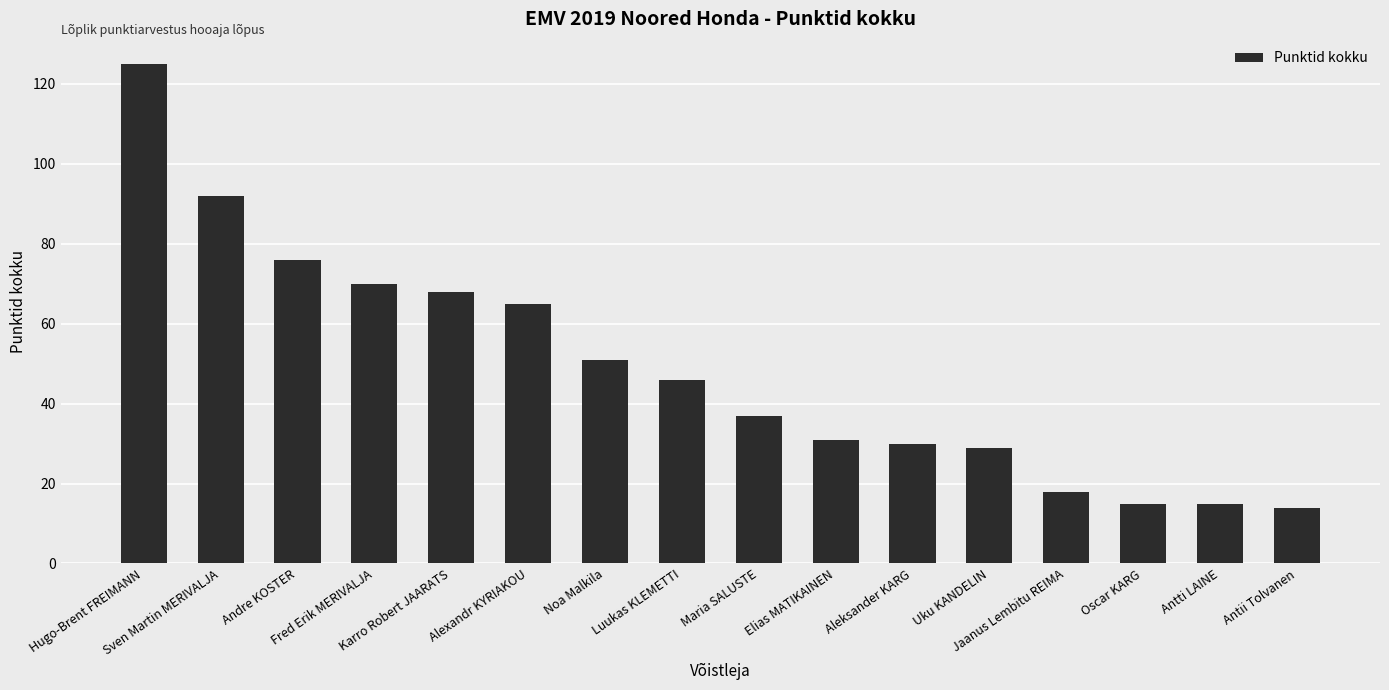

What is the value of the 12th bar from the left?

29